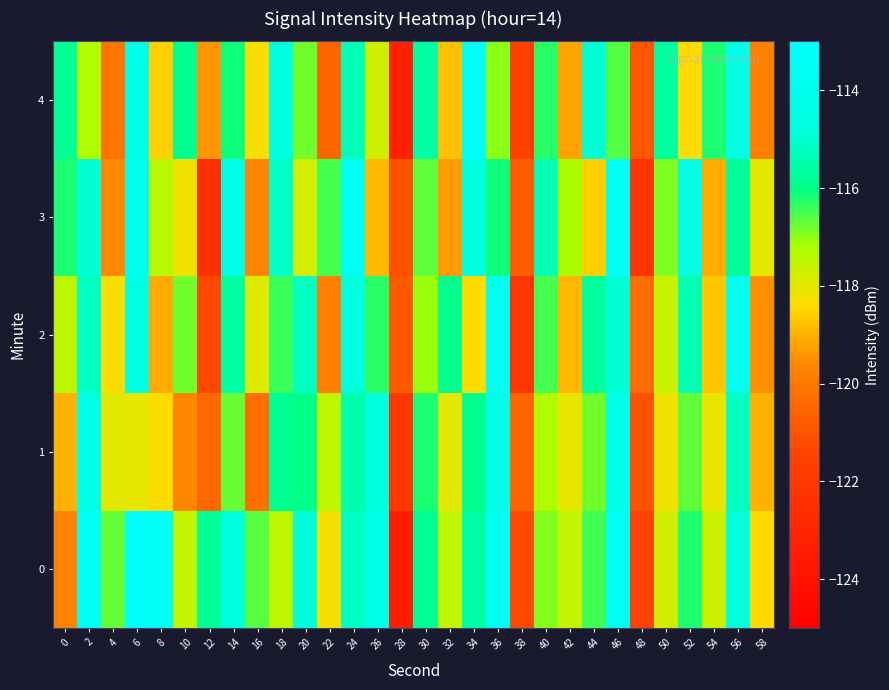

At which category is the sum across all series the highest?

46